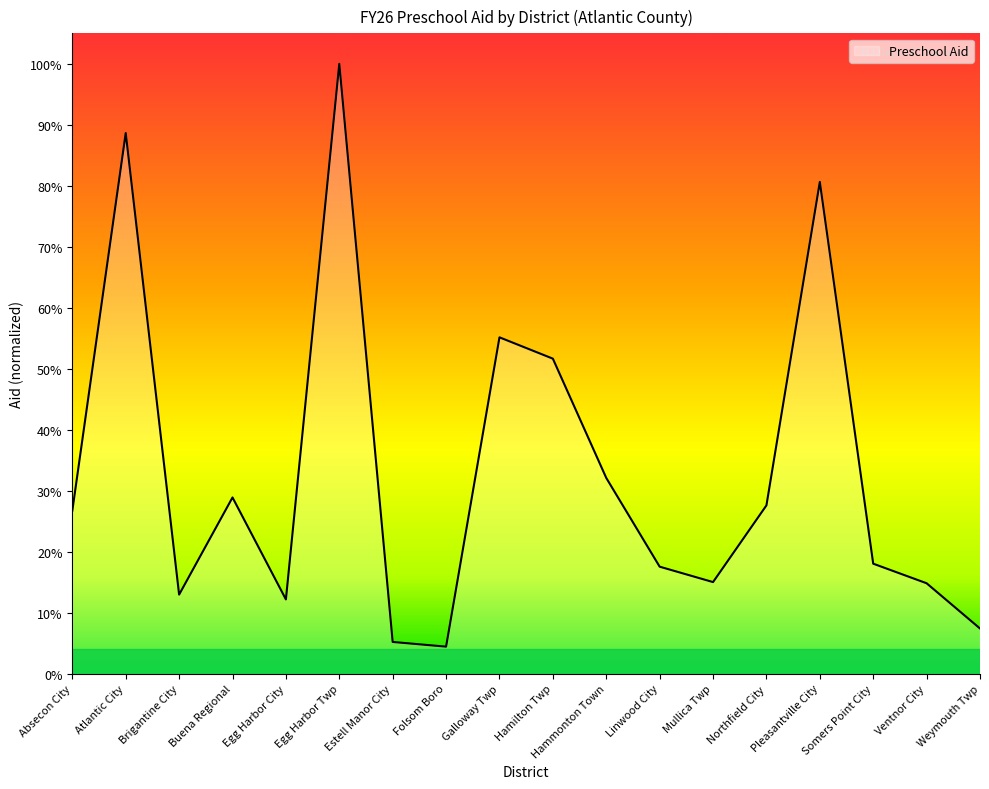

Rank the categories by value from highest to lowest.

Egg Harbor Twp, Atlantic City, Pleasantville City, Galloway Twp, Hamilton Twp, Hammonton Town, Buena Regional, Northfield City, Absecon City, Somers Point City, Linwood City, Mullica Twp, Ventnor City, Brigantine City, Egg Harbor City, Weymouth Twp, Estell Manor City, Folsom Boro